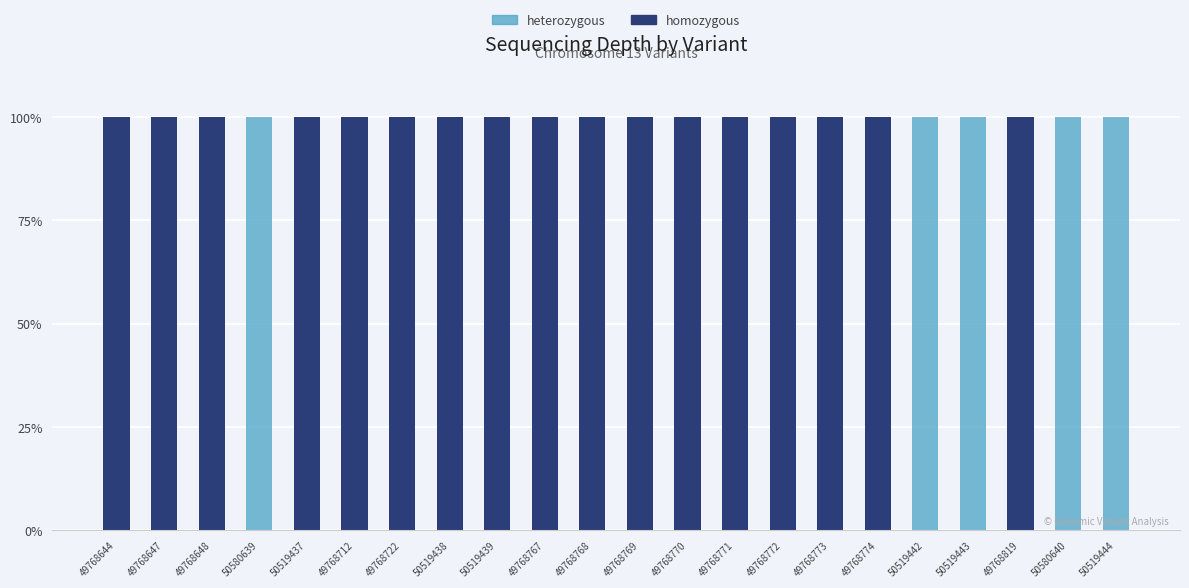

What is the sum of all homozygous values?

1700